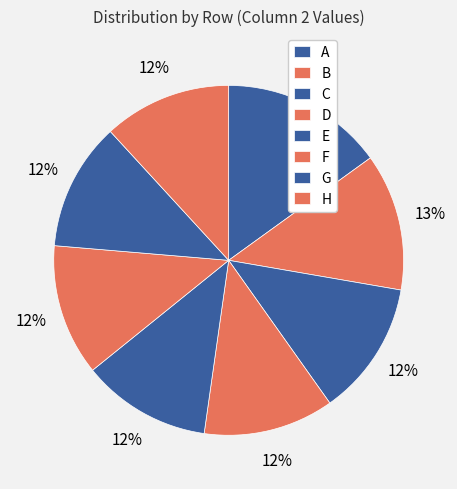

How many slices are in this pie chart?

8